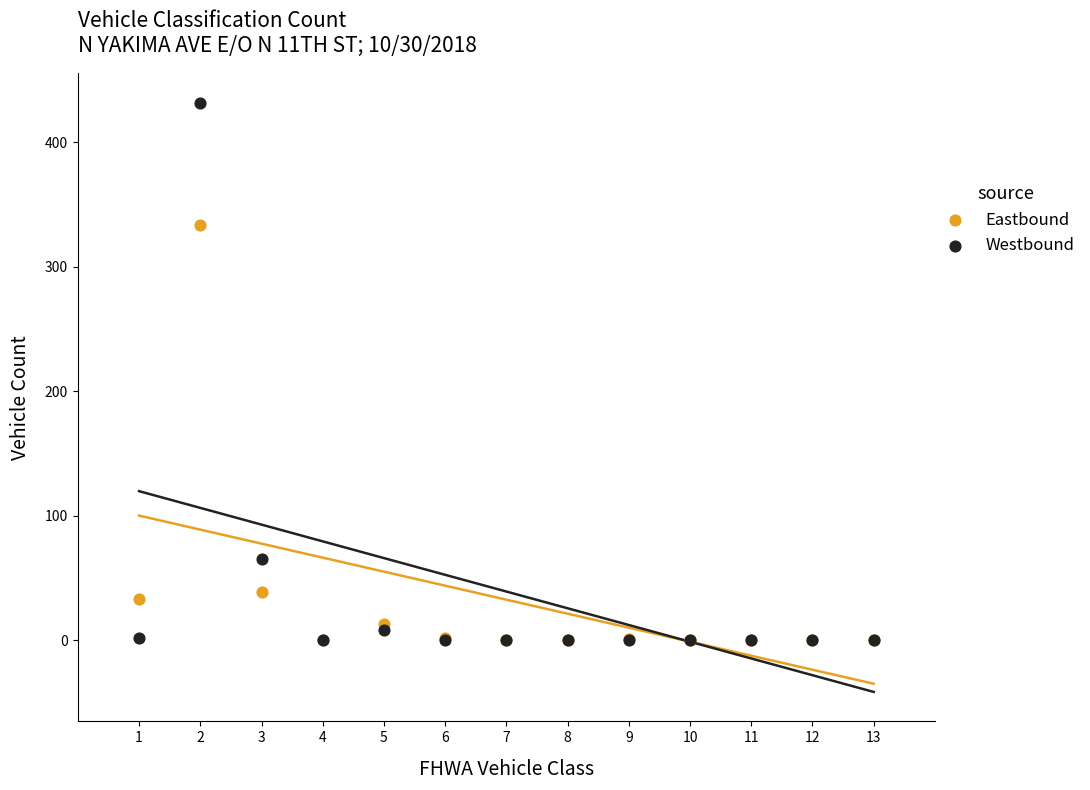

Across all series, what Y value is closest to 216?

334